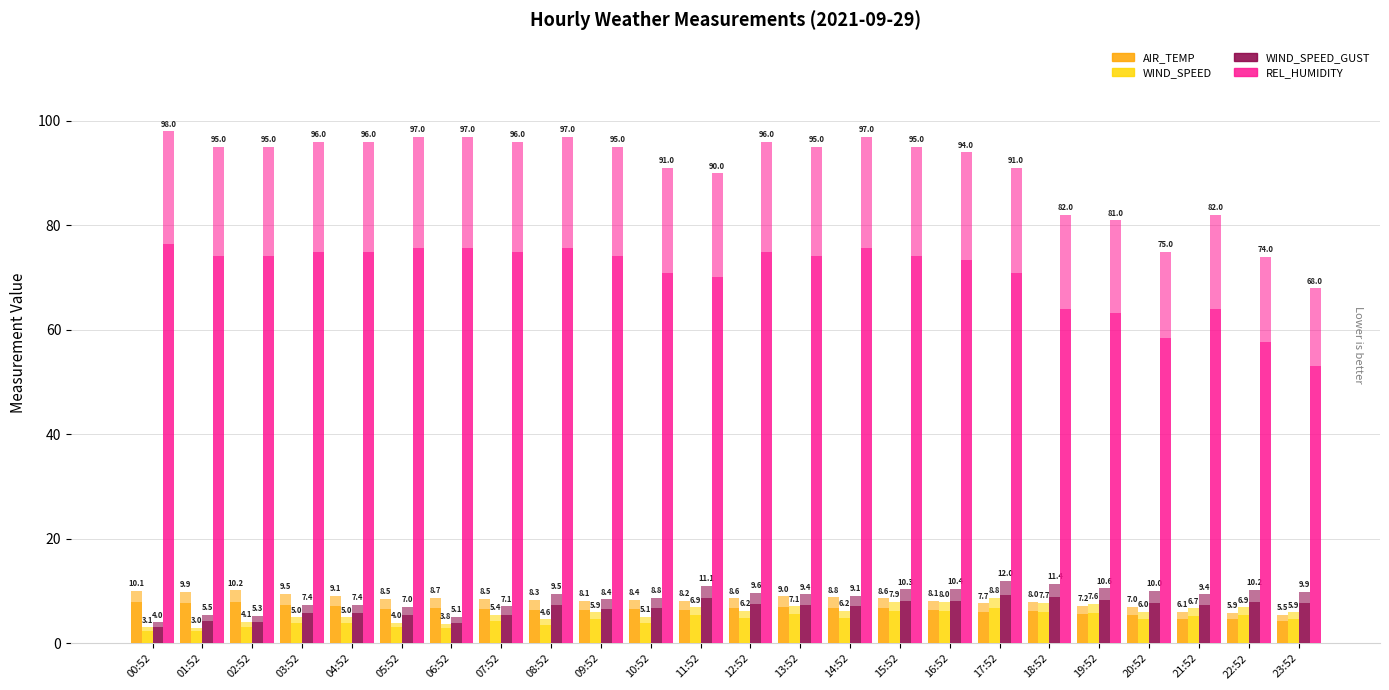

At which label is REL_HUMIDITY closest to 64?

18:52